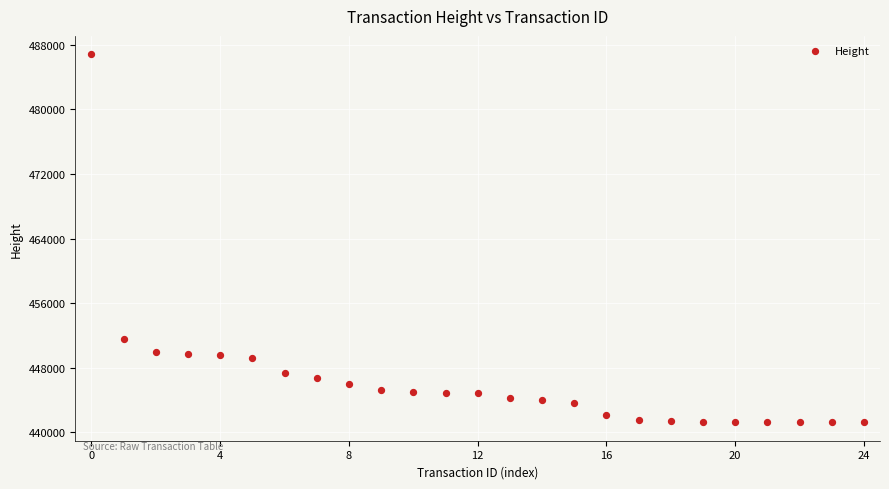

What Y value in the scatter plot is closest to 464025?

451524